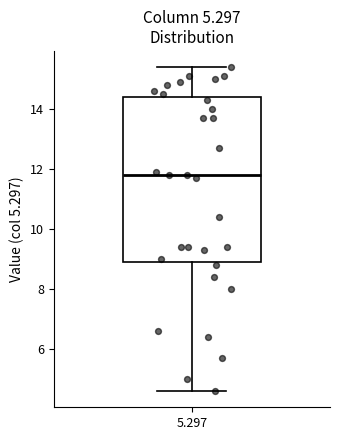

Read this box plot against the y-axis: the position of the median line, the range covered by the box, and the ends of both whiskers. The values are not printed on the chart, so give them approximately, as read against the axis.

median 11.8, box 9.0 to 14.4, whiskers 4.6 to 15.4